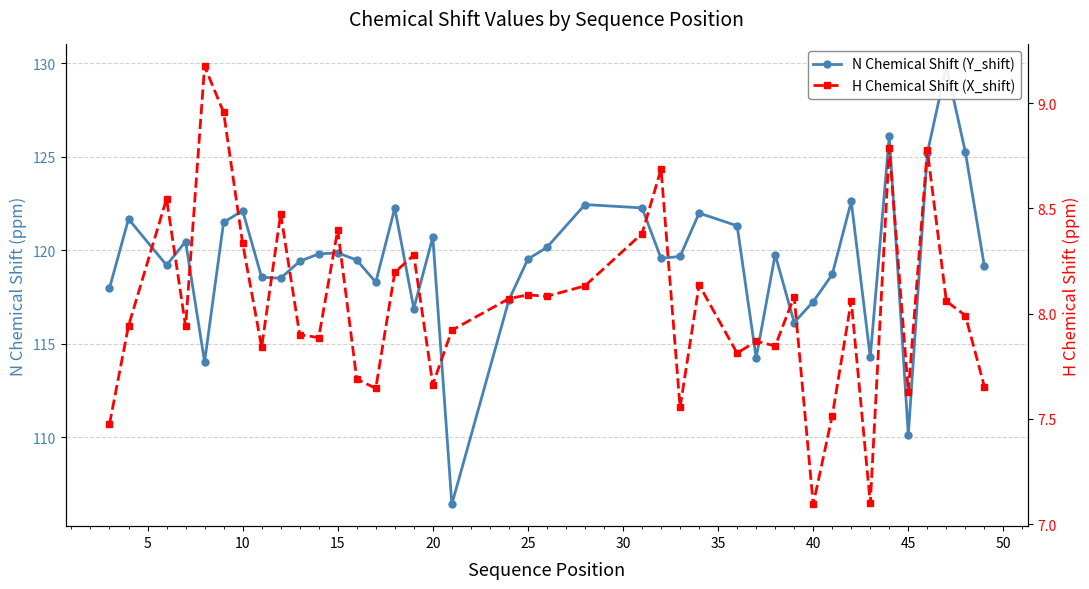

What is the average value of the H Chemical Shift (X_shift) series?

8.0